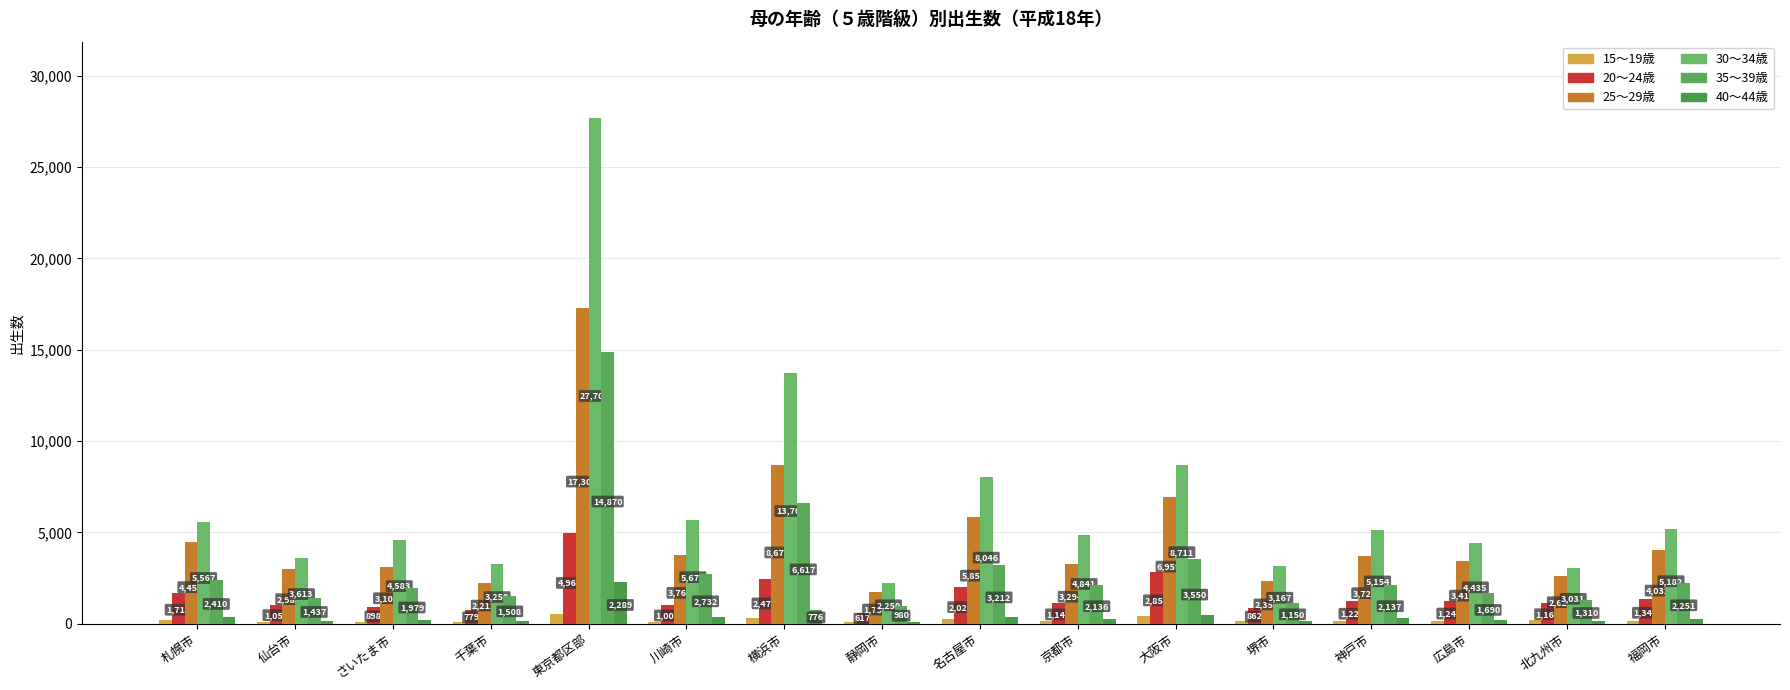

Count the number of data series in this chart.

6